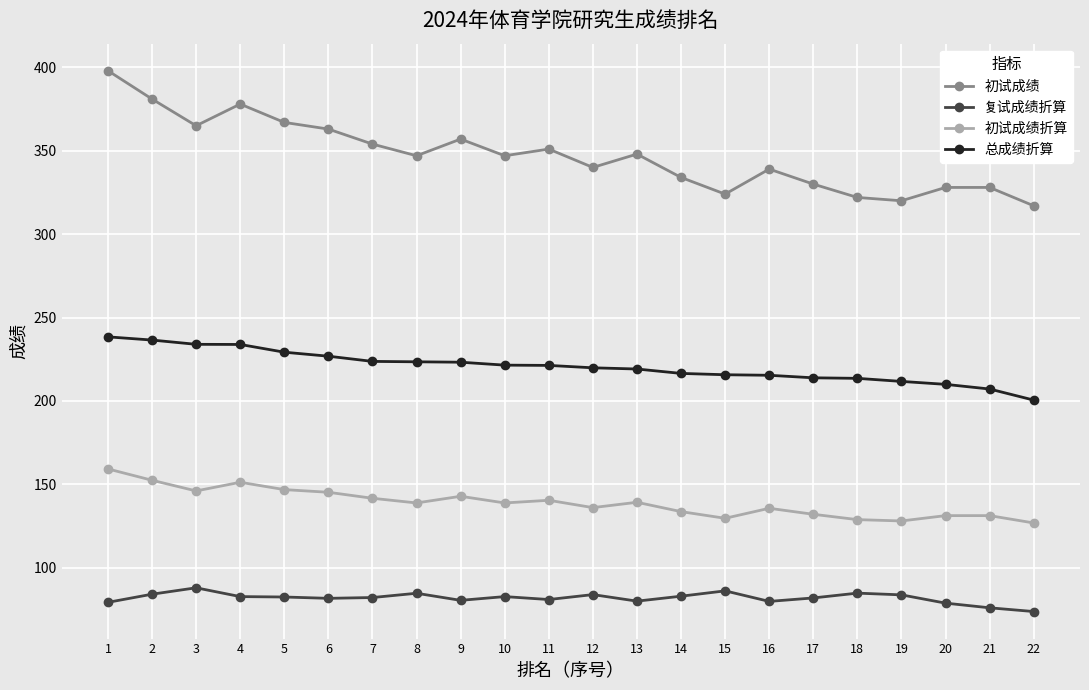

The value of 总成绩折算 at 10 is 142.7. True or false?

False